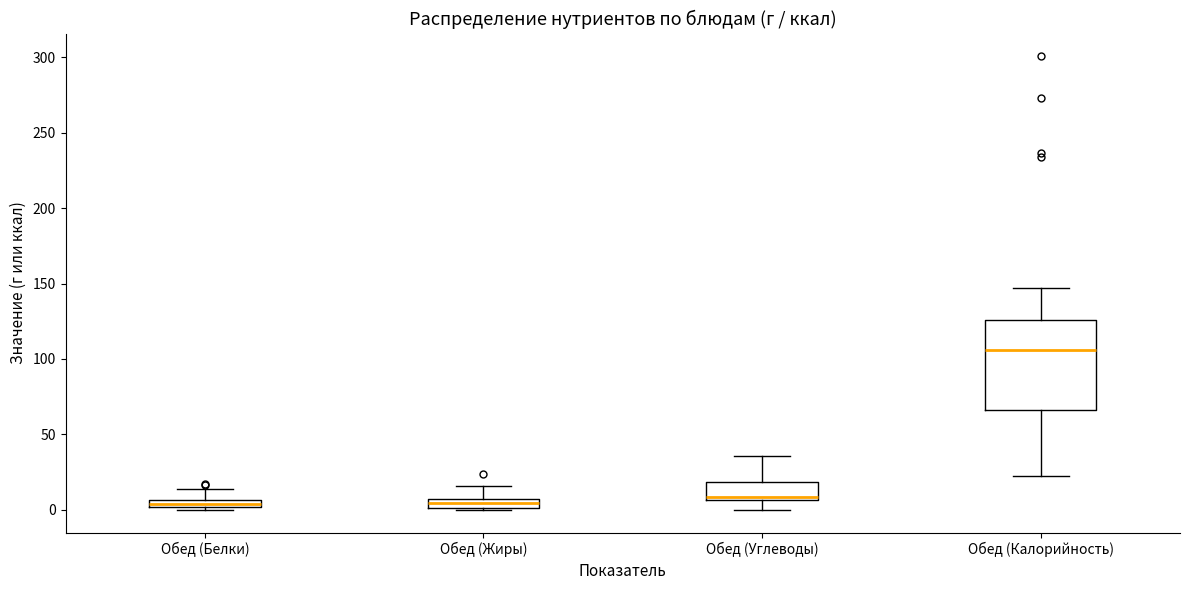

Which box is the tallest, from its lower edge to its upper edge?

Обед (Калорийность)